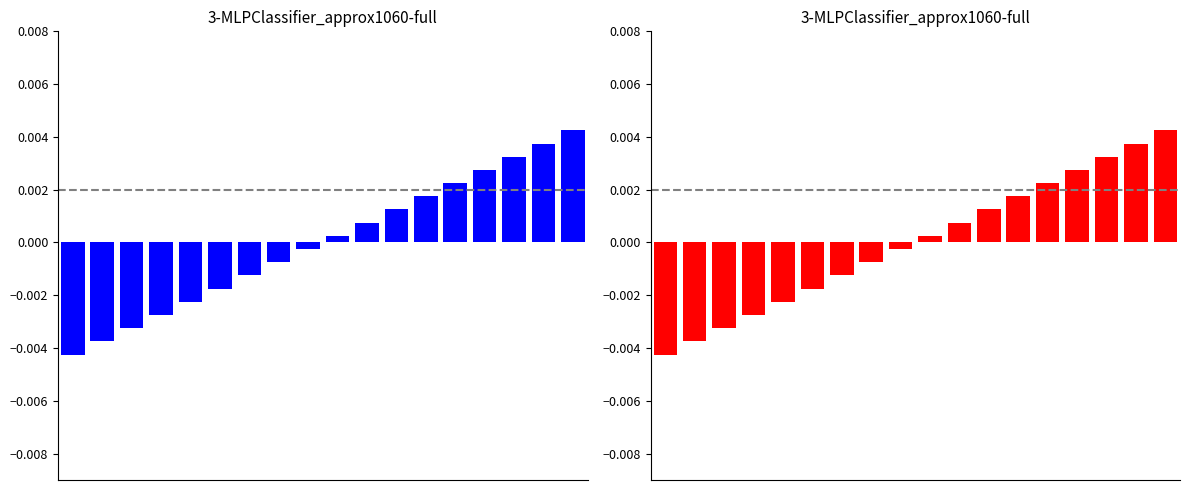

List the series in order of their peak value, highest first.

Blue Series, Red Series